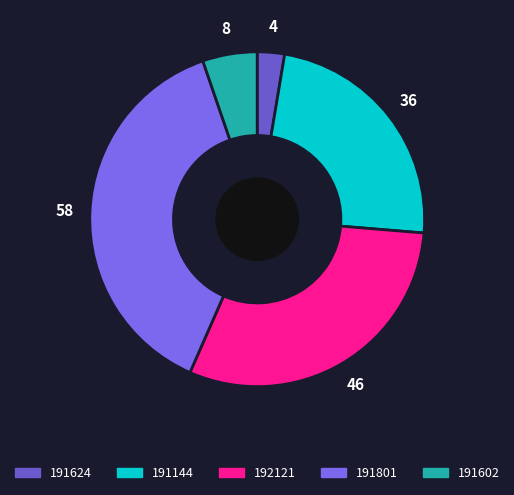

How many slices are in this pie chart?

5